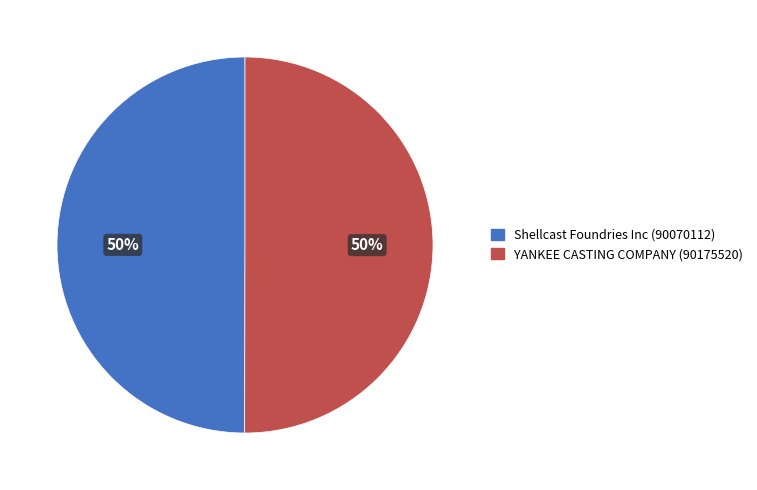

To the nearest percent, what is the average slice percentage?

50%